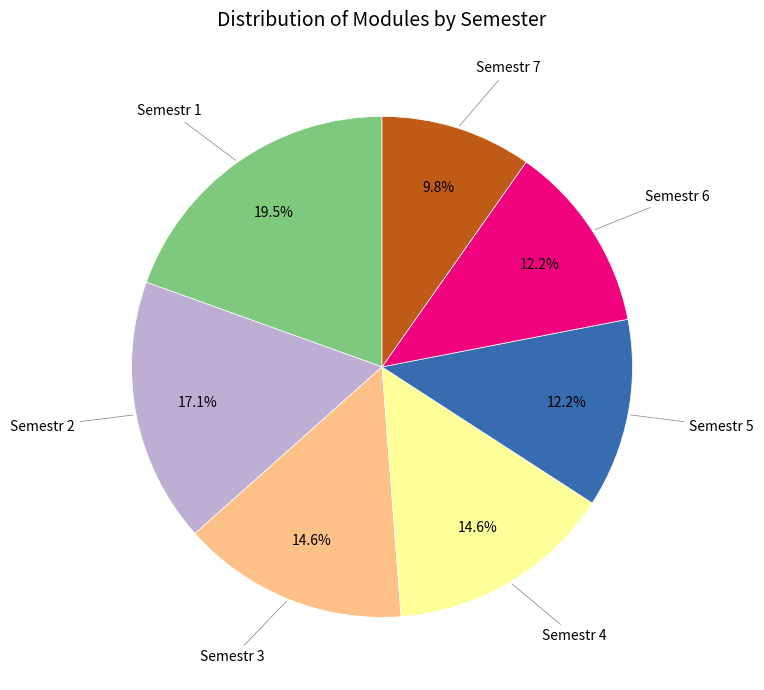

Is there a majority slice in this chart?

No